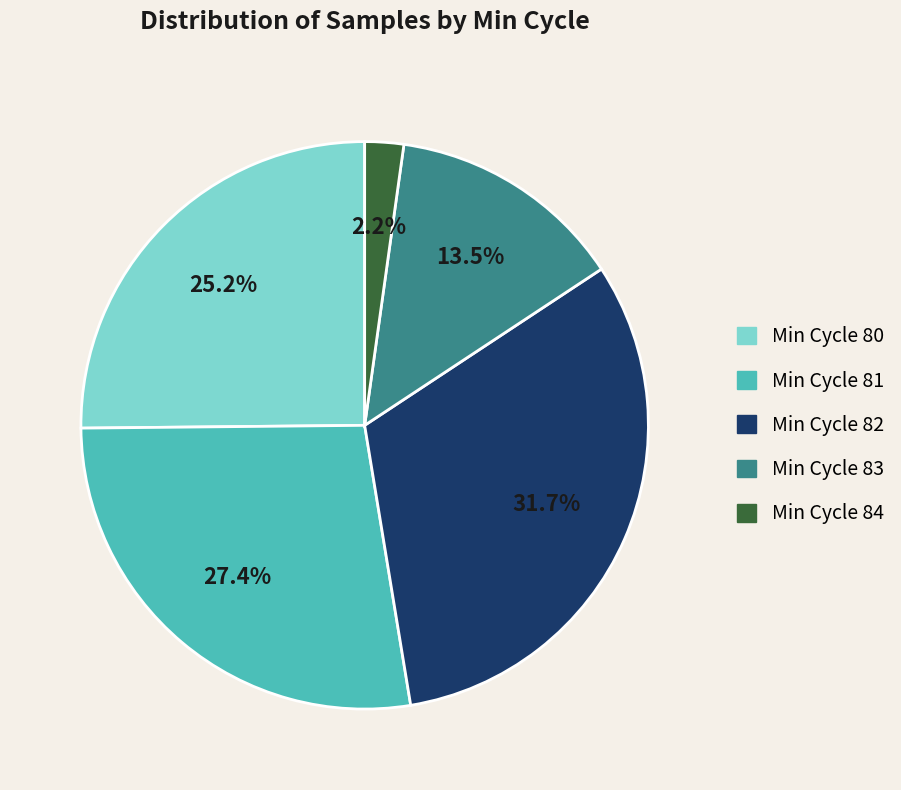

Is there any slice that represents more than half of the pie?

No